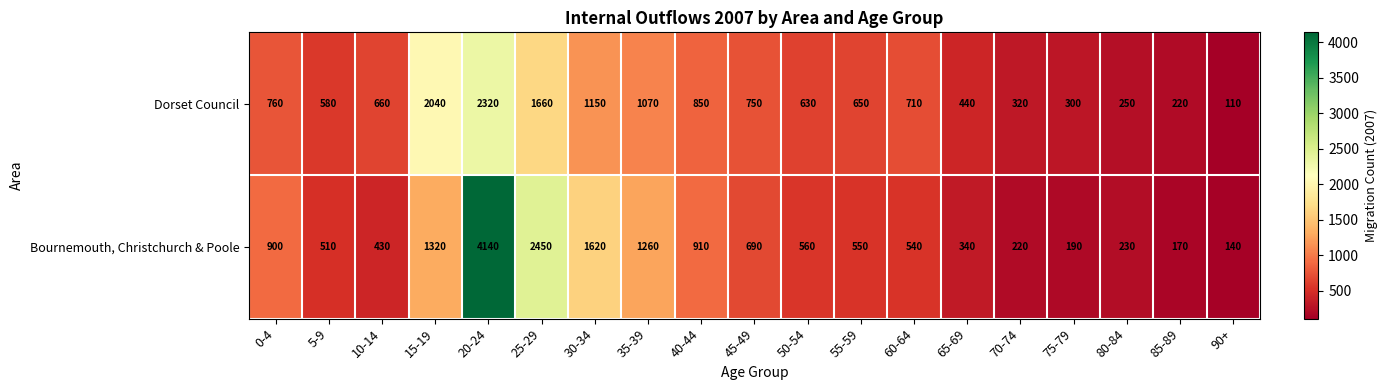

What is the difference between the highest and lowest values at 85-89?

50